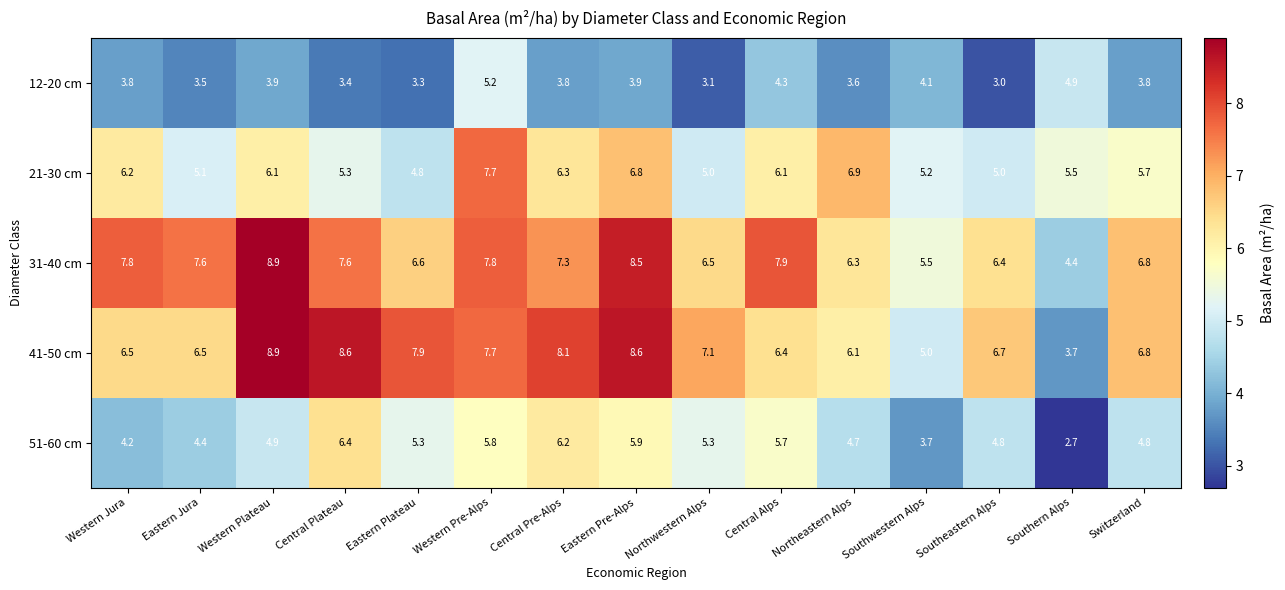

Which series changed the most between Eastern Plateau and Southern Alps?

41-50 cm